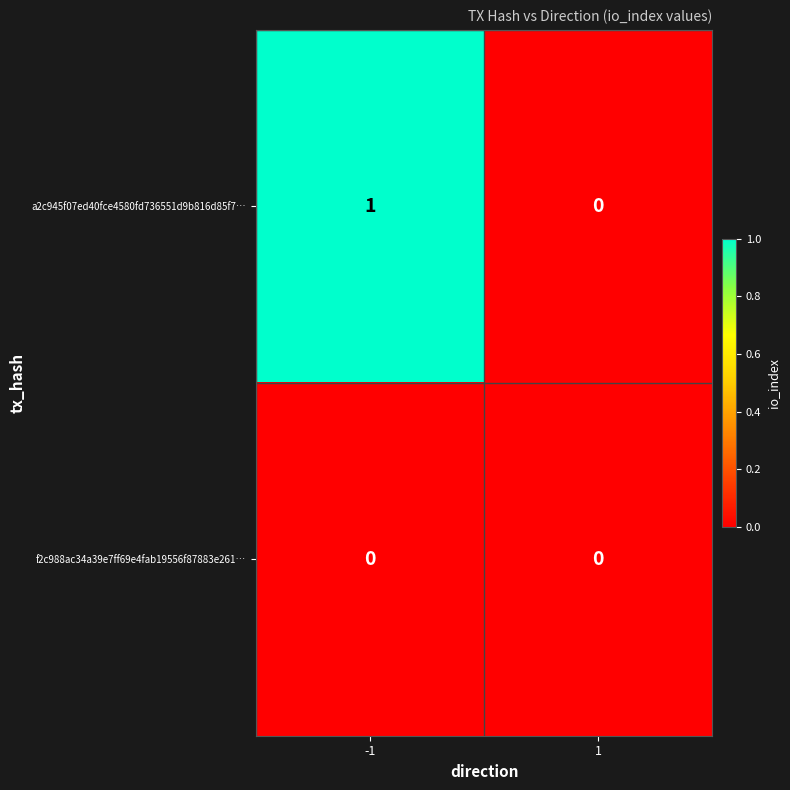

Which series has the largest total across all categories?

a2c945f07ed40fce4580fd736551d9b816d85f7…